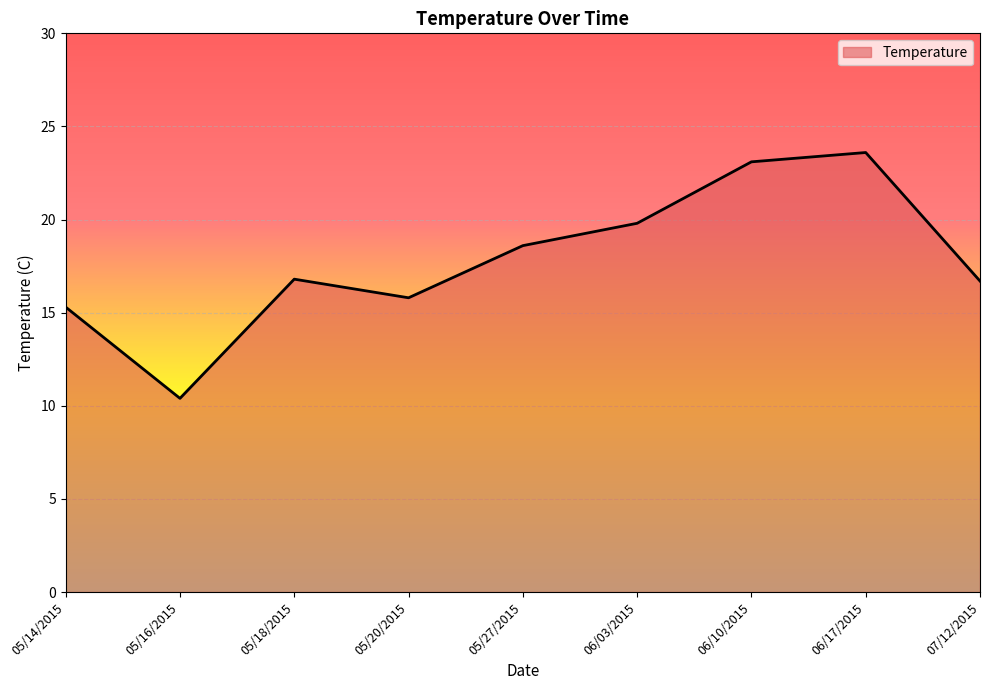

True or false: the data shows 19.8 at 06/03/2015.

True